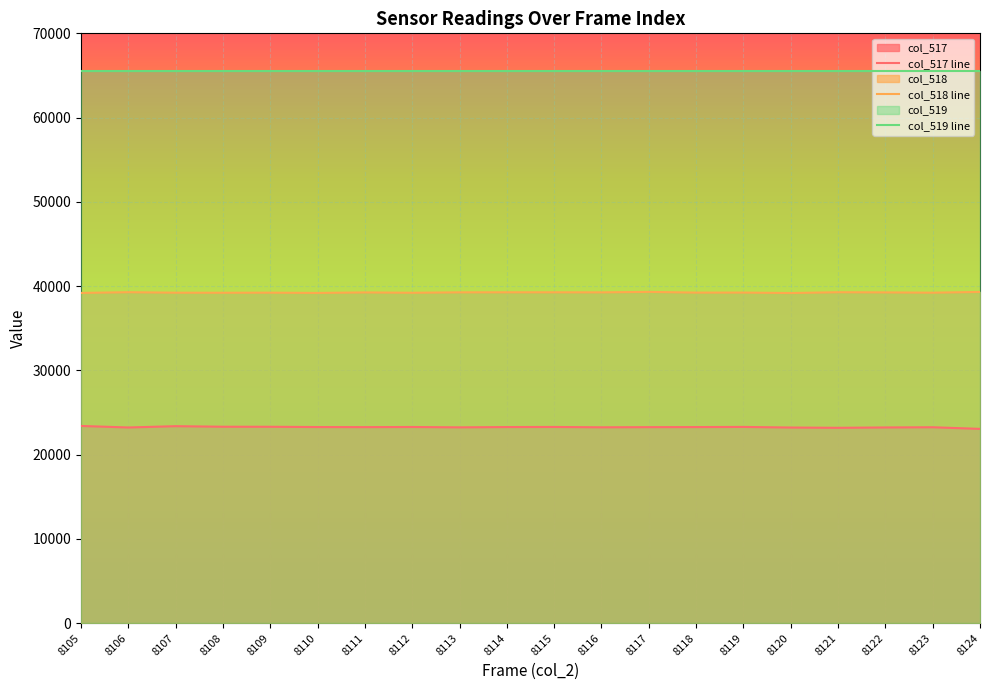

What is the maximum value shown in the chart?

65535